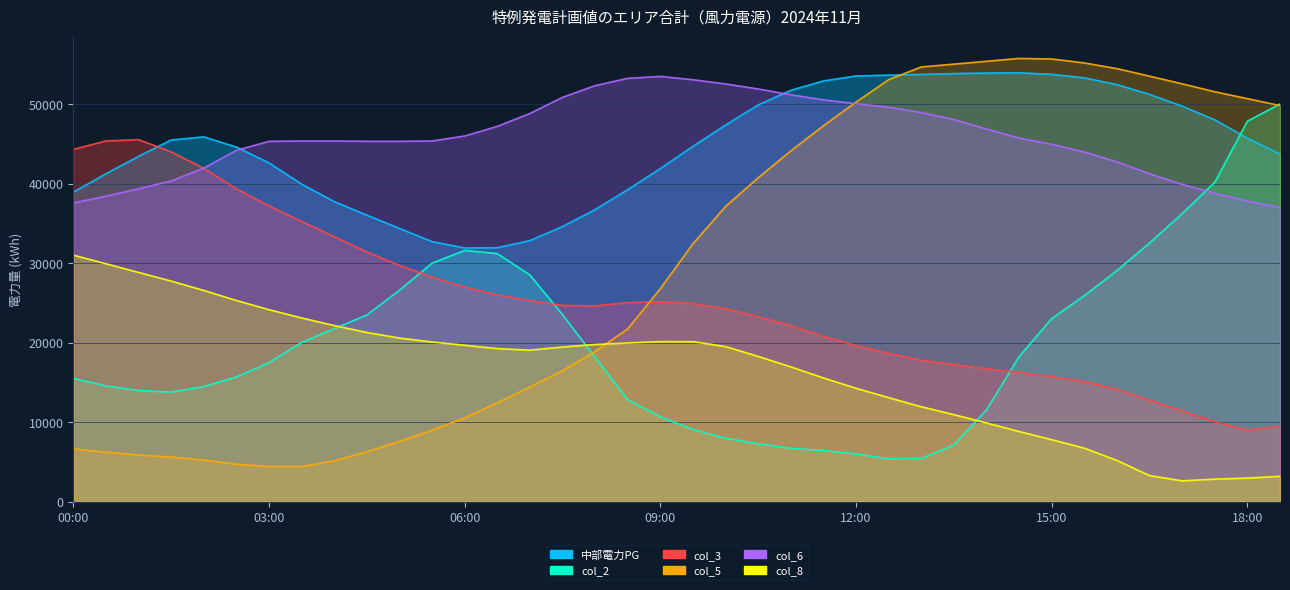

Reading left to right, what are all the values shown in this chart?

中部電力PG: 00:00=38907	00:30=41223	01:00=43412	01:30=45475	02:00=45863	02:30=44578	03:00=42598	03:30=39922	04:00=37730	04:30=36028	05:00=34353	05:30=32703	06:00=31898	06:30=31935	07:00=32832	07:30=34591	08:00=36722	08:30=39228	09:00=41882	09:30=44683	10:00=47350	10:30=49878	11:00=51725	11:30=52892	12:00=53522	12:30=53620	13:00=53719	13:30=53820	14:00=53887	14:30=53923	15:00=53721	15:30=53280	16:00=52441	16:30=51207	17:00=49728	17:30=48011	18:00=45706	18:30=43706
col_2: 00:00=15510	00:30=14557	01:00=13992	01:30=13783	02:00=14482	02:30=15691	03:00=17478	03:30=20032	04:00=21761	04:30=23466	05:00=26583	05:30=29987	06:00=31596	06:30=31194	07:00=28504	07:30=23526	08:00=18152	08:30=12821	09:00=10687	09:30=9077	10:00=7991	10:30=7293	11:00=6721	11:30=6455	12:00=6014	12:30=5399	13:00=5443	13:30=7138	14:00=11543	14:30=18245	15:00=23031	15:30=25902	16:00=29064	16:30=32522	17:00=36220	17:30=40164	18:00=47835	18:30=50000
col_3: 00:00=44293	00:30=45352	01:00=45516	01:30=43985	02:00=41924	02:30=39339	03:00=37190	03:30=35248	04:00=33320	04:30=31405	05:00=29711	05:30=28234	06:00=26992	06:30=26016	07:00=25283	07:30=24678	08:00=24619	08:30=25035	09:00=25137	09:30=24927	10:00=24269	10:30=23269	11:00=22160	11:30=20800	12:00=19619	12:30=18658	13:00=17804	13:30=17248	14:00=16731	14:30=16237	15:00=15741	15:30=15119	16:00=14122	16:30=12754	17:00=11410	17:30=10056	18:00=9003	18:30=9500
col_5: 00:00=6651	00:30=6232	01:00=5871	01:30=5620	02:00=5245	02:30=4707	03:00=4438	03:30=4435	04:00=5139	04:30=6287	05:00=7595	05:30=9001	06:00=10538	06:30=12422	07:00=14440	07:30=16480	08:00=18893	08:30=21737	09:00=26783	09:30=32425	10:00=37117	10:30=40721	11:00=44101	11:30=47252	12:00=50237	12:30=53061	13:00=54651	13:30=55008	14:00=55366	14:30=55725	15:00=55656	15:30=55161	16:00=54442	16:30=53499	17:00=52530	17:30=51538	18:00=50668	18:30=49800
col_6: 00:00=37546	00:30=38409	01:00=39335	01:30=40324	02:00=41935	02:30=44167	03:00=45304	03:30=45344	04:00=45345	04:30=45309	05:00=45309	05:30=45350	06:00=45975	06:30=47186	07:00=48806	07:30=50833	08:00=52307	08:30=53223	09:00=53469	09:30=53046	10:00=52518	10:30=51886	11:00=51157	11:30=50522	12:00=50038	12:30=49592	13:00=48930	13:30=48049	14:00=46859	14:30=45718	15:00=44928	15:30=43963	16:00=42728	16:30=41221	17:00=39901	17:30=38771	18:00=37792	18:30=37000
col_8: 00:00=31010	00:30=29919	01:00=28831	01:30=27743	02:00=26566	02:30=25302	03:00=24148	03:30=23107	04:00=22152	04:30=21282	05:00=20576	05:30=20086	06:00=19672	06:30=19251	07:00=19058	07:30=19453	08:00=19770	08:30=19960	09:00=20129	09:30=20127	10:00=19508	10:30=18273	11:00=16958	11:30=15563	12:00=14265	12:30=13090	13:00=11941	13:30=10952	14:00=9909	14:30=8831	15:00=7805	15:30=6739	16:00=5194	16:30=3288	17:00=2630	17:30=2846	18:00=2975	18:30=3200